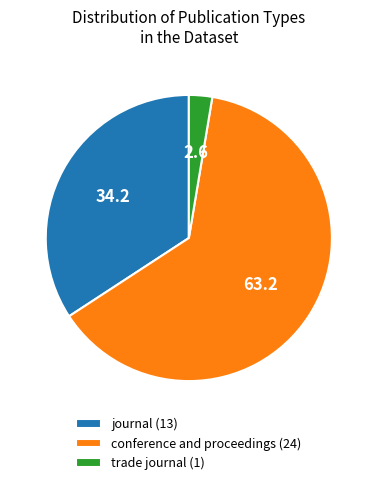

Is the sum of trade journal and conference and proceedings greater than half?

Yes